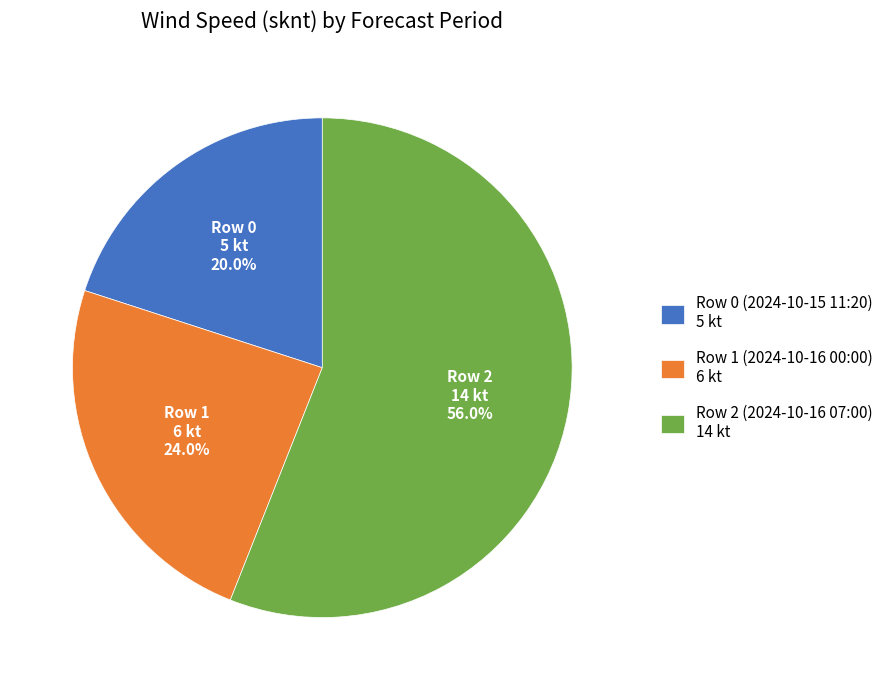

Count the number of slices in the pie.

3